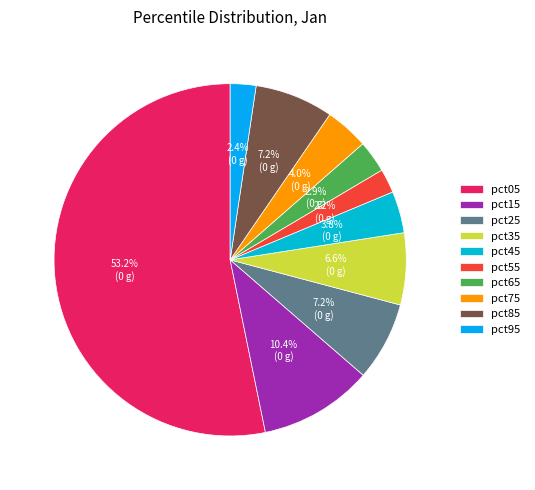

Does pct85 represent more than half of the total?

No